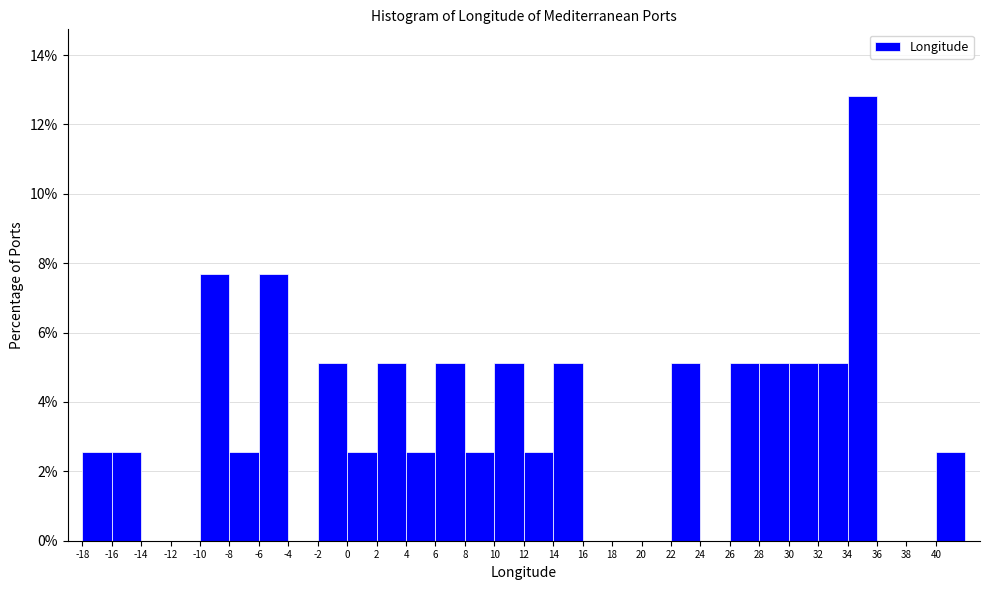

What is the height of the bar covering 40 to 42 on the x-axis? The values are not printed on the chart, so give them approximately, as read against the axis.

2.6